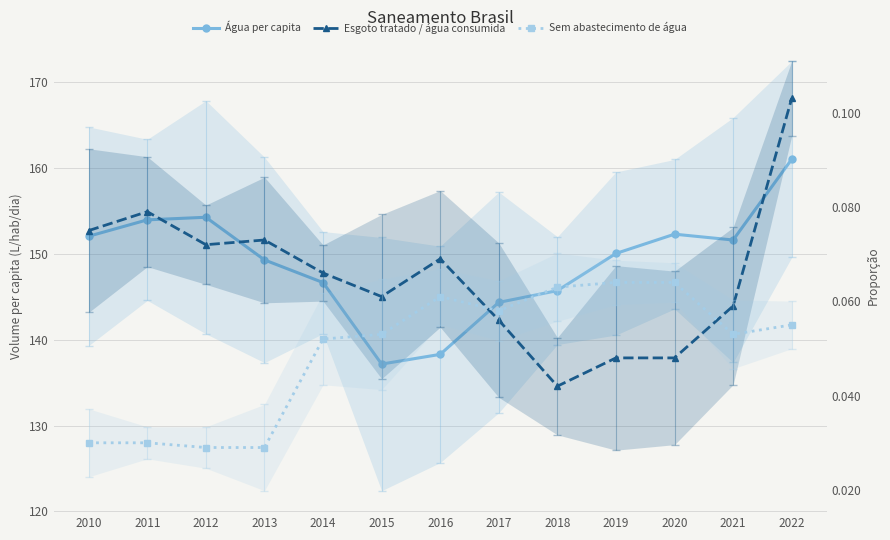

Rank the categories by Razão entre volume de esgoto tratado e volume de água consumida value from lowest to highest.

2018, 2019, 2020, 2017, 2021, 2015, 2014, 2016, 2012, 2013, 2010, 2011, 2022